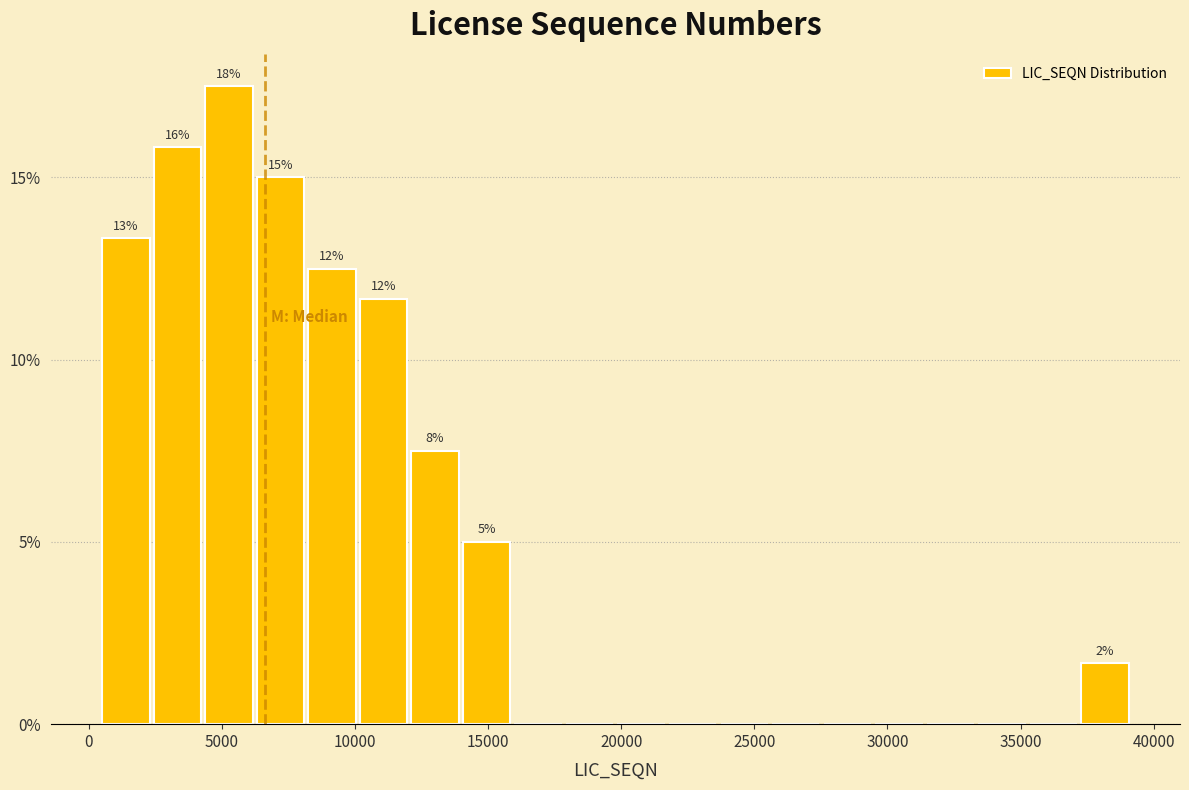

Around what value on the x-axis is the tallest bar? Give the approximate position of its centre, as read against the axis.

5500